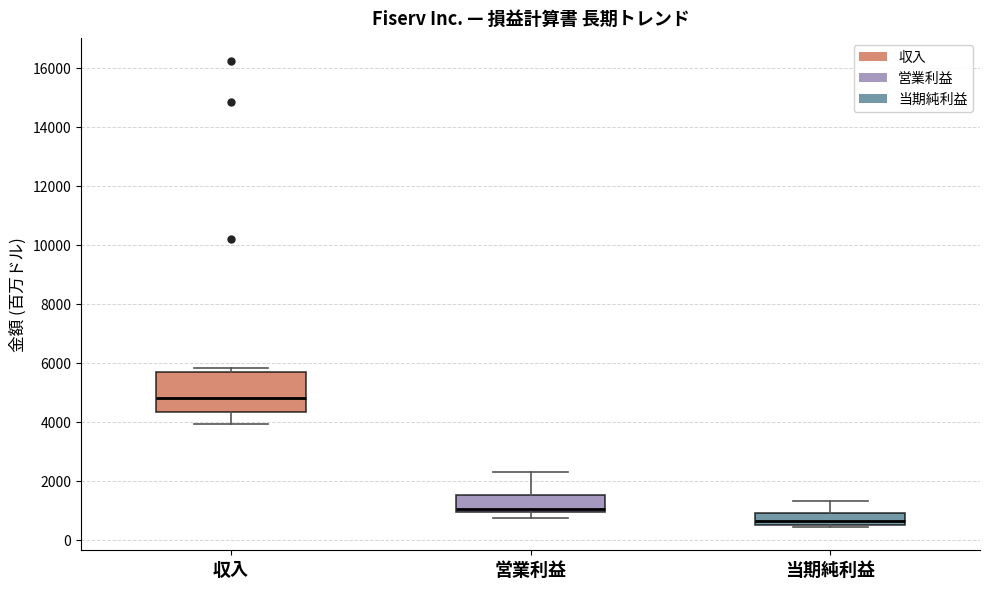

Reading left to right, transcribe this box plot: for each box, give where its median line is, the range the box spans, and where its two whiskers end, as read against the y-axis. The values are not printed on the chart, so give them approximately, as read against the axis.

収入: median 4800, box 4400 to 5600, whiskers 4000 to 5800
営業利益: median 1000 (just above the box's lower edge), box 1000 to 1600, whiskers 800 to 2200
当期純利益: median 600, box 400 to 1000, whiskers 400 to 1400